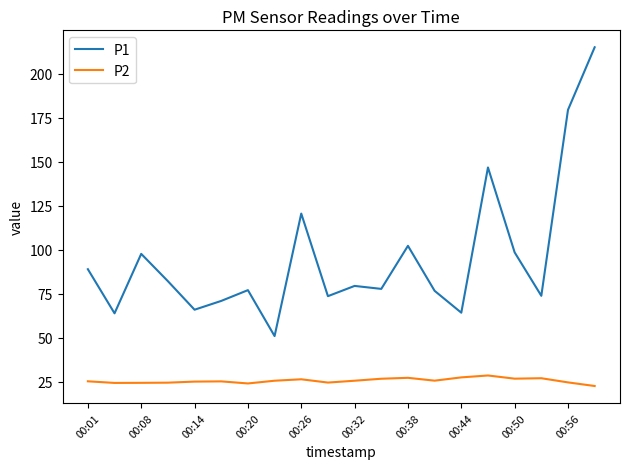

What is the highest value of the P1 series?

215.1